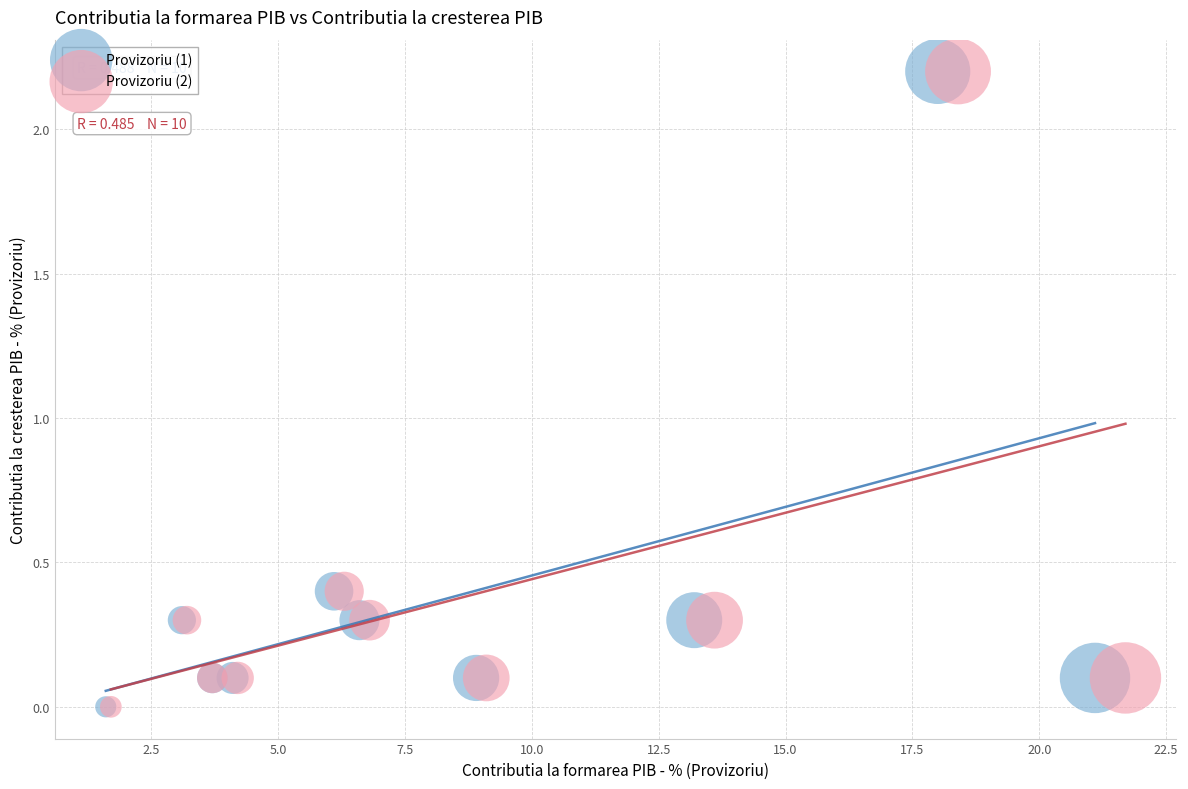

What are all the series names shown in the legend?

Provizoriu (1), Provizoriu (2)